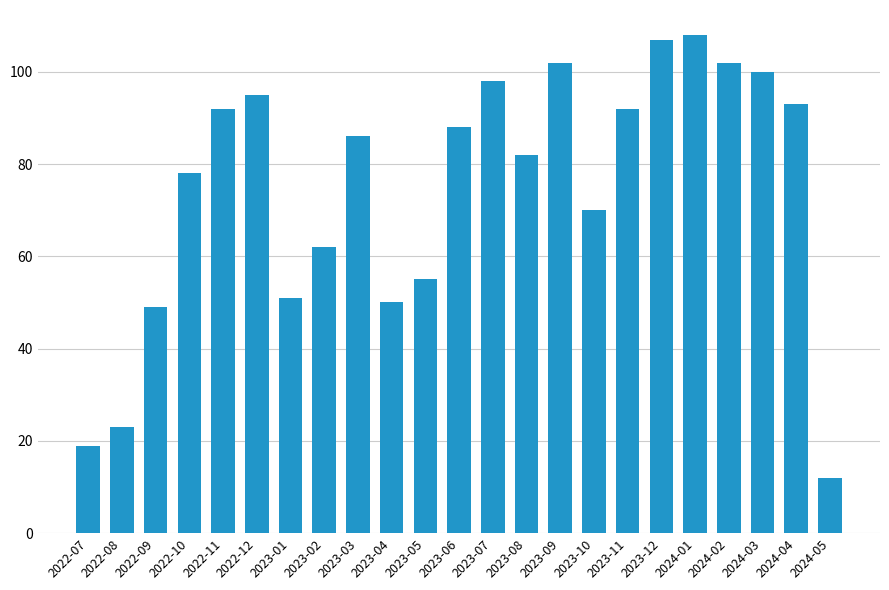

How many data points are less than 86?

11